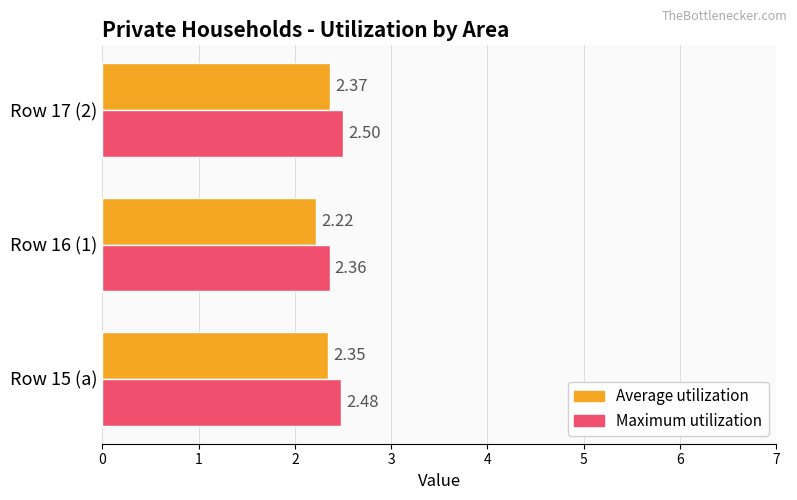

Which series changed the most between Row 15 (a) and Row 16 (1)?

Average utilization